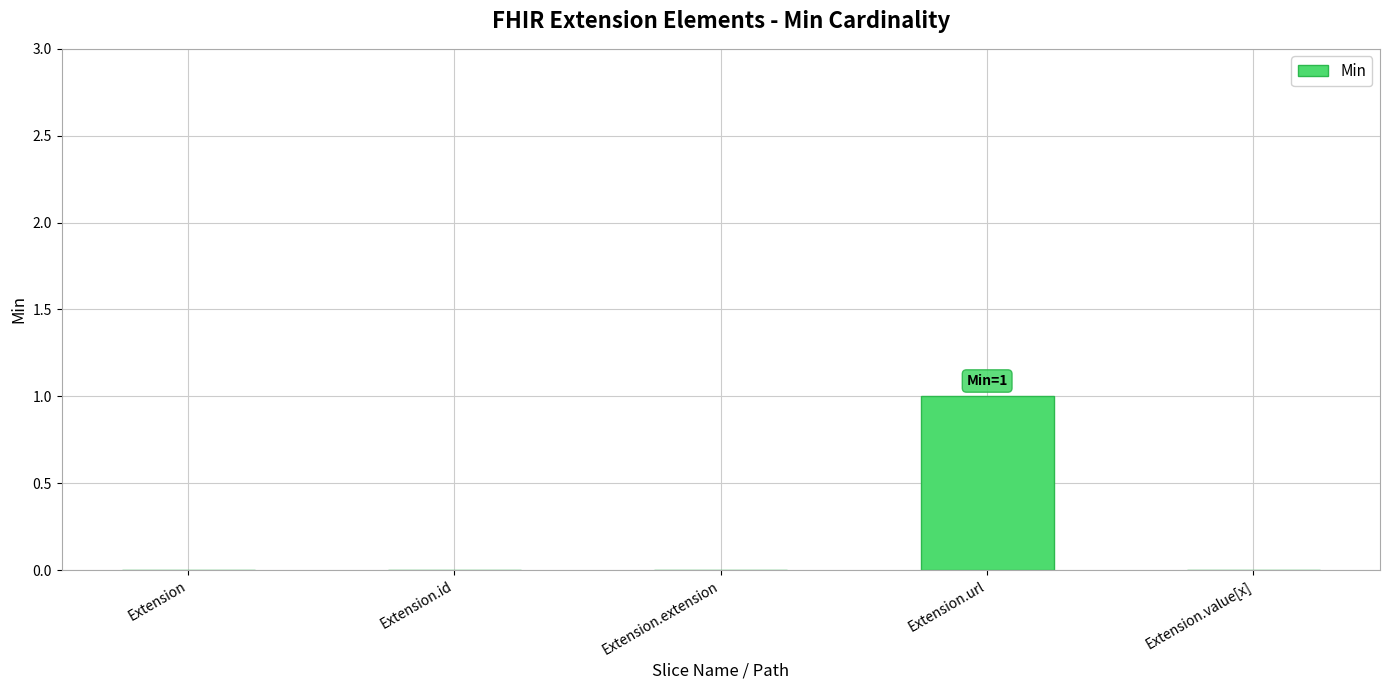

Is it true that the value at Extension is 0?

True